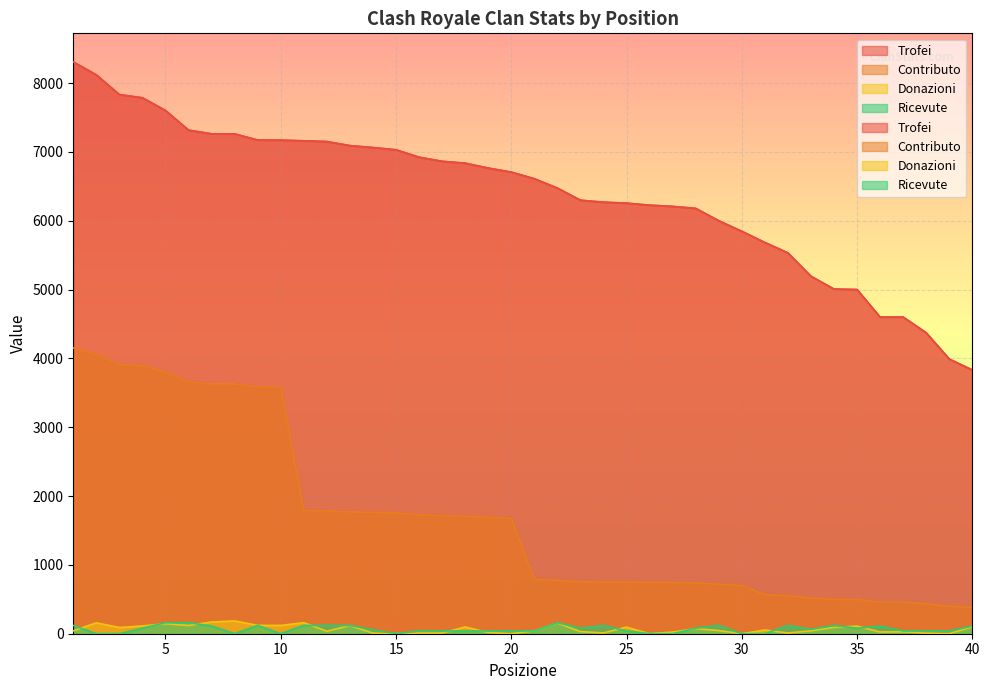

What is the value of the Donazioni point at the 28th from the left?

74